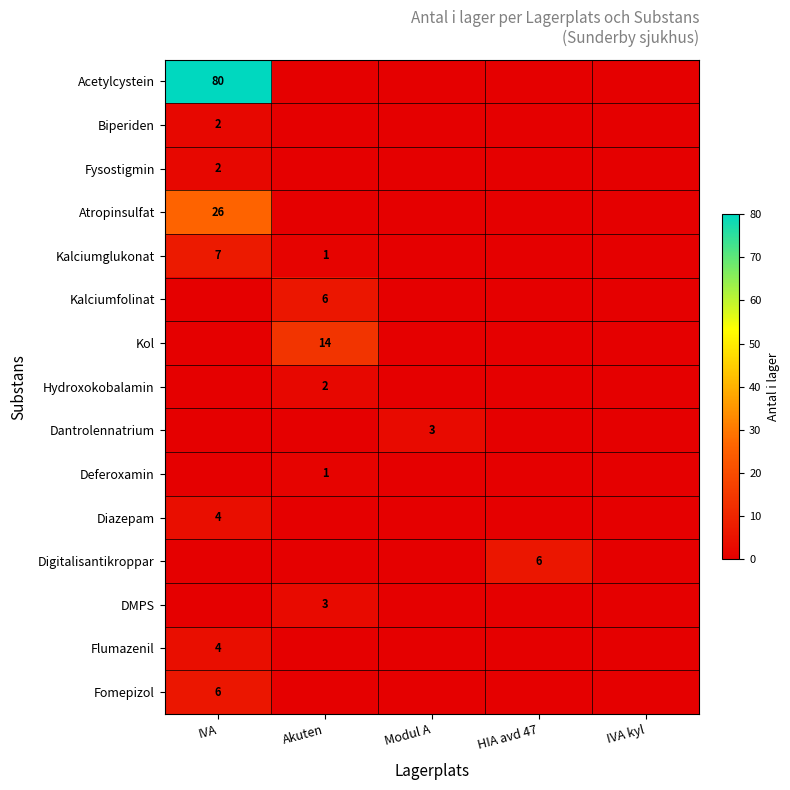

The value of DMPS at Akuten is 3. True or false?

True